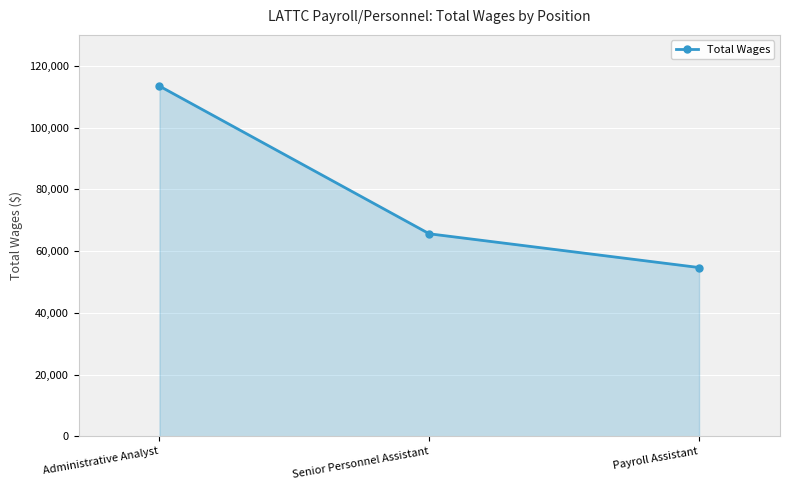

Does the chart display data point markers on the line(s)?

Yes